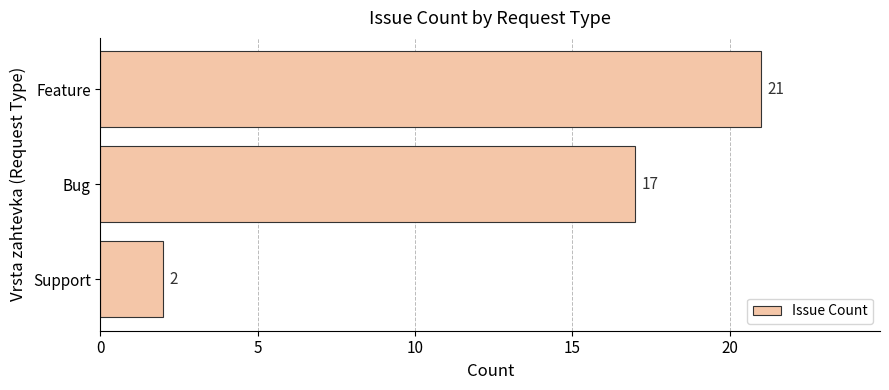

What is the maximum value shown in the chart?

21